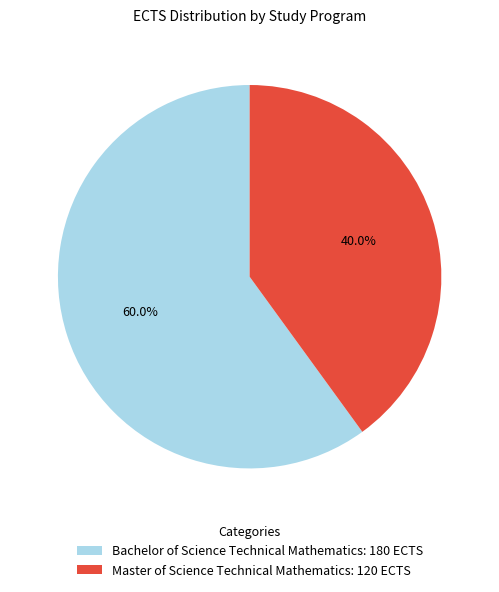

Is the sum of Master of Science Technical Mathematics and Bachelor of Science Technical Mathematics greater than half?

Yes